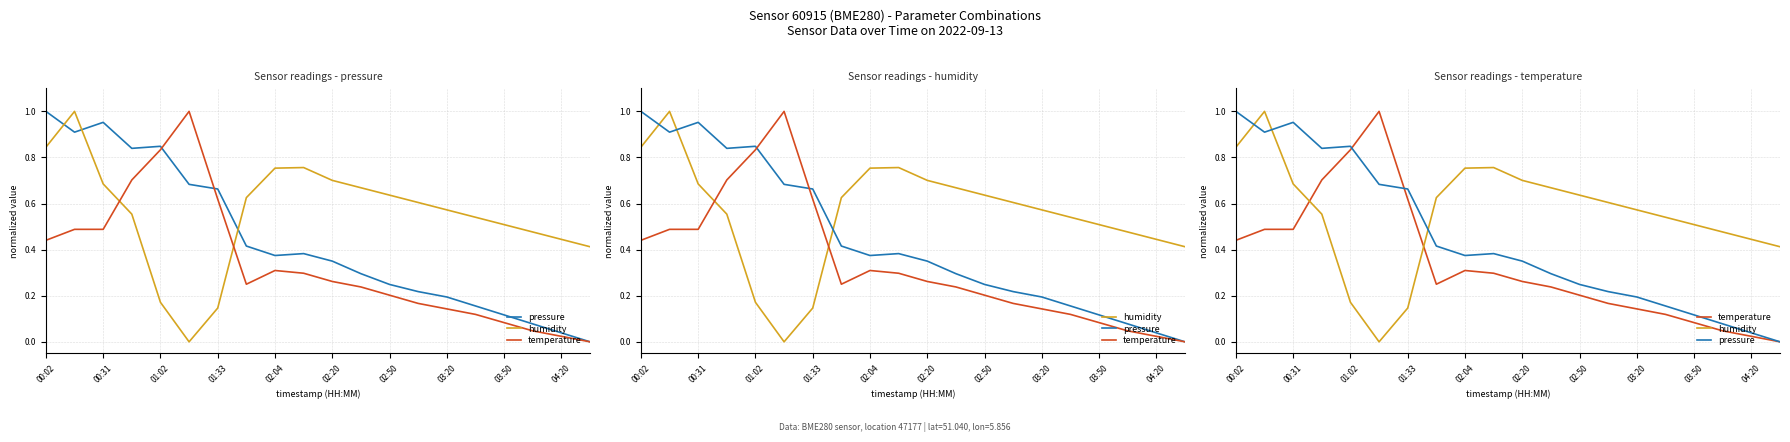

What is the greatest value displayed?

1.0